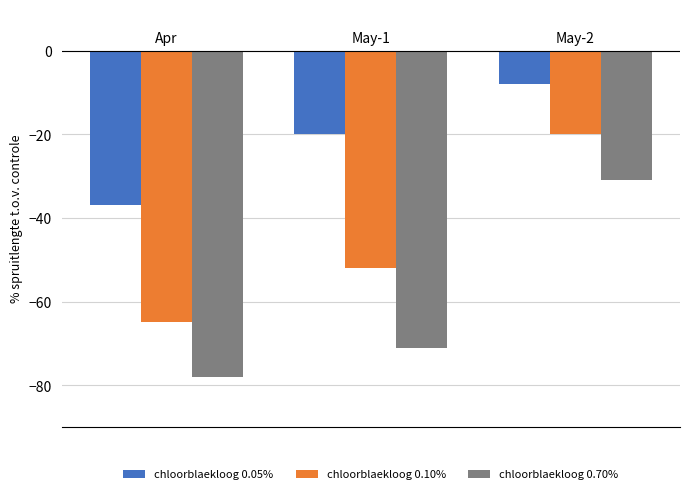

How many groups of bars are there?

3